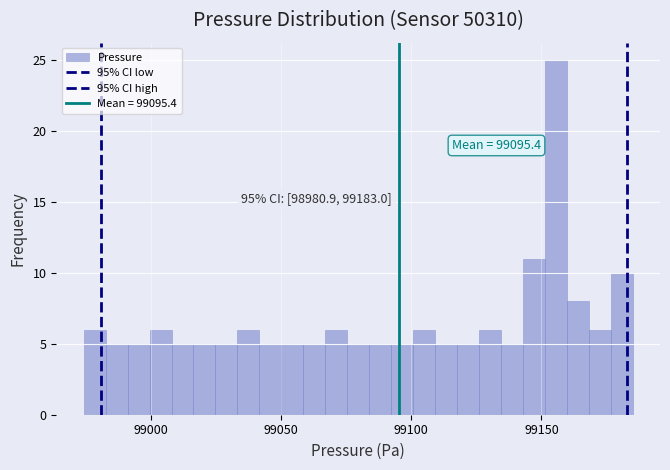

Read against the x-axis, roughly where is the centre of the tallest bar?

99155